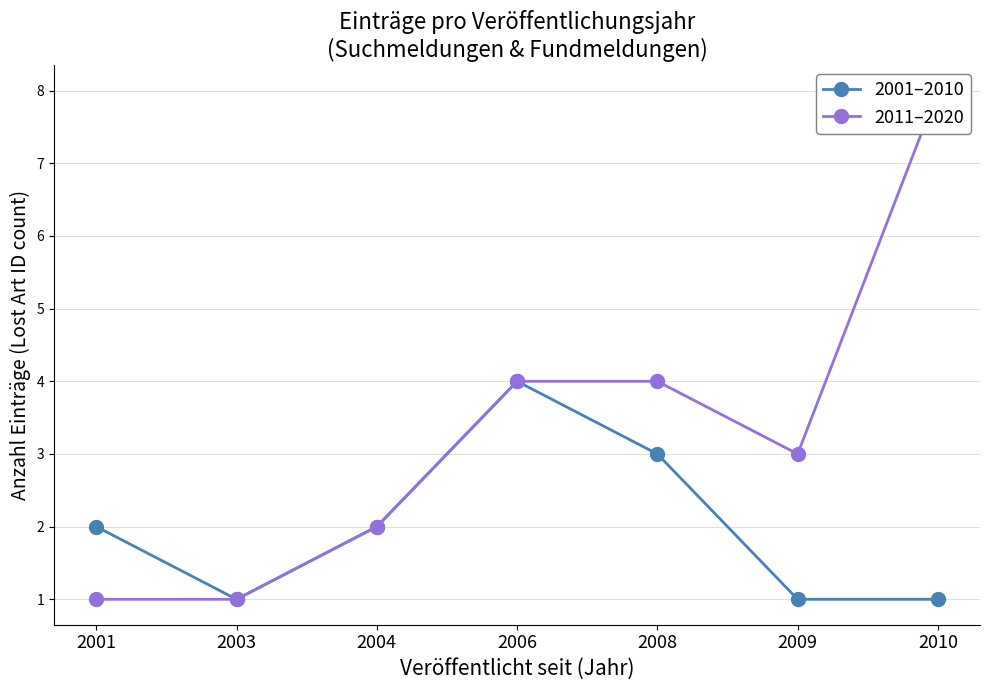

At which category is the sum across all series the highest?

2010